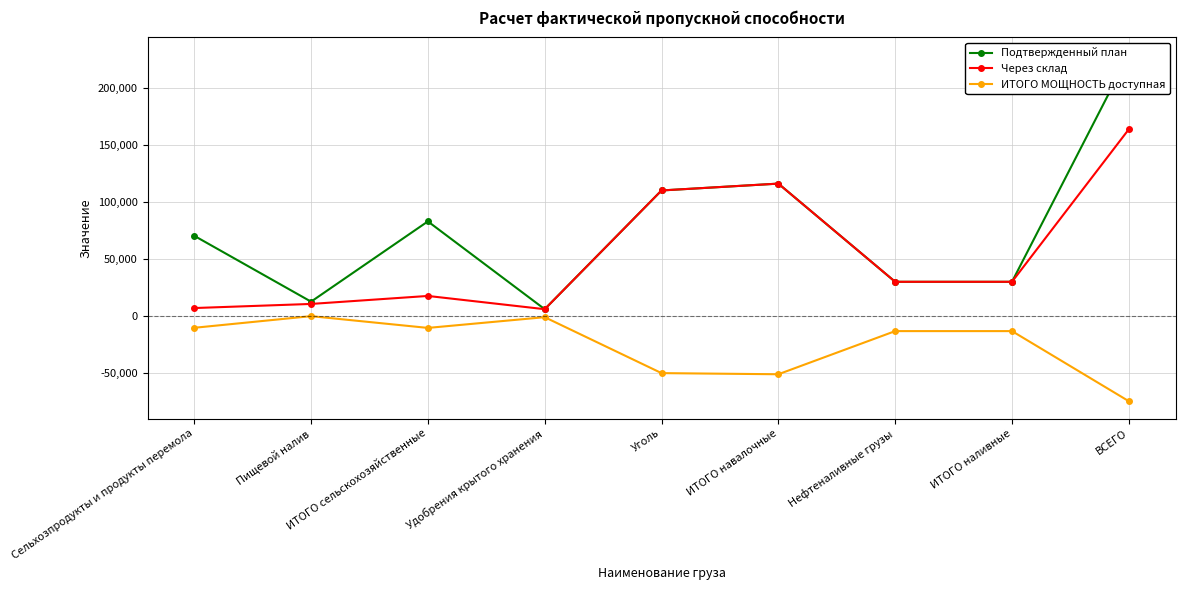

Which series has the largest range (max minus min)?

Подтвержденный план